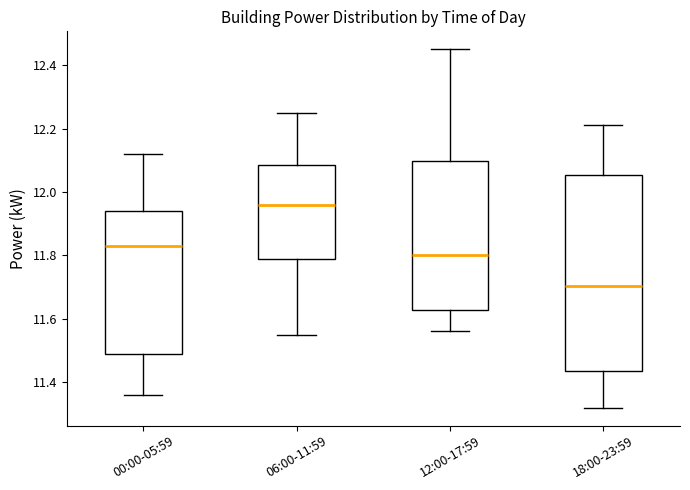

Reading left to right, transcribe this box plot: for each box, give where its median line is, the range the box spans, and where its two whiskers end, as read against the y-axis. The values are not printed on the chart, so give them approximately, as read against the axis.

00:00-05:59: median 11.84, box 11.48 to 11.94, whiskers 11.36 to 12.12
06:00-11:59: median 11.96, box 11.80 to 12.08, whiskers 11.56 to 12.26
12:00-17:59: median 11.80, box 11.62 to 12.10, whiskers 11.56 to 12.46
18:00-23:59: median 11.70, box 11.44 to 12.06, whiskers 11.32 to 12.22